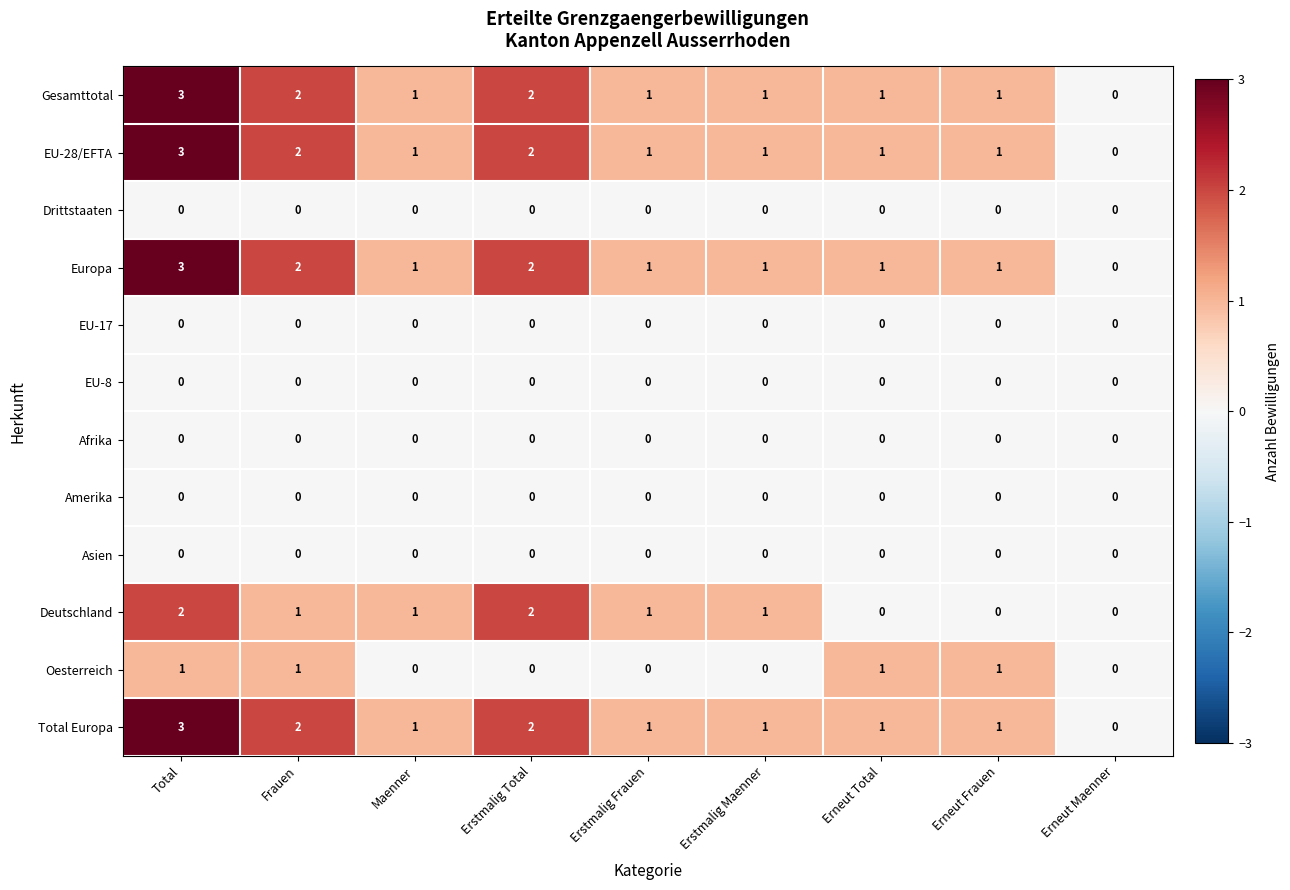

What is the greatest value displayed?

3